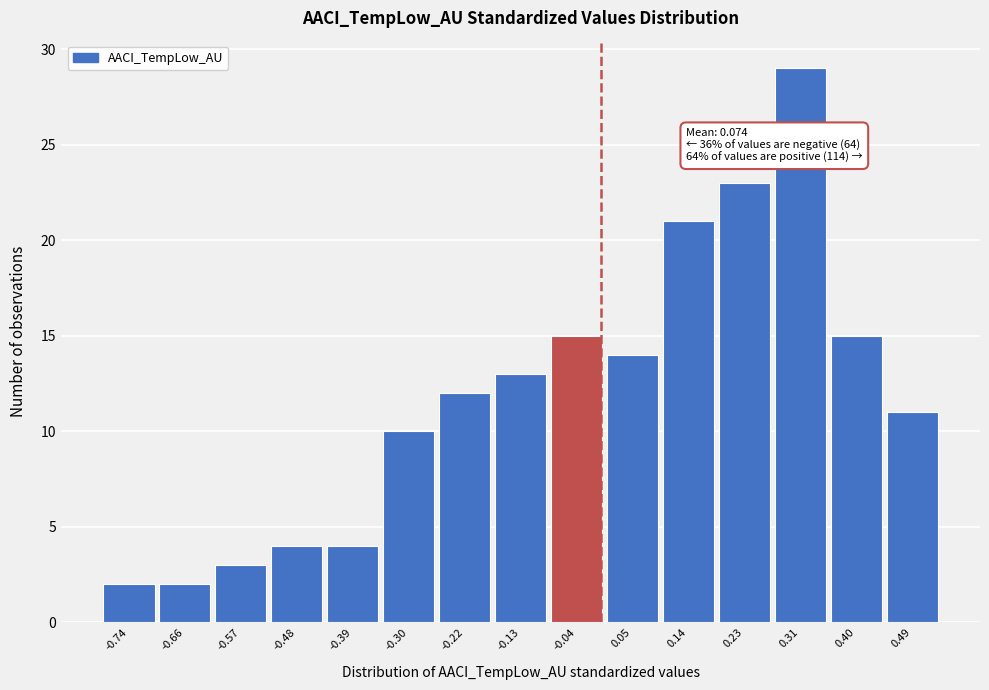

Which range on the x-axis has the tallest bar?

0.27 to 0.36